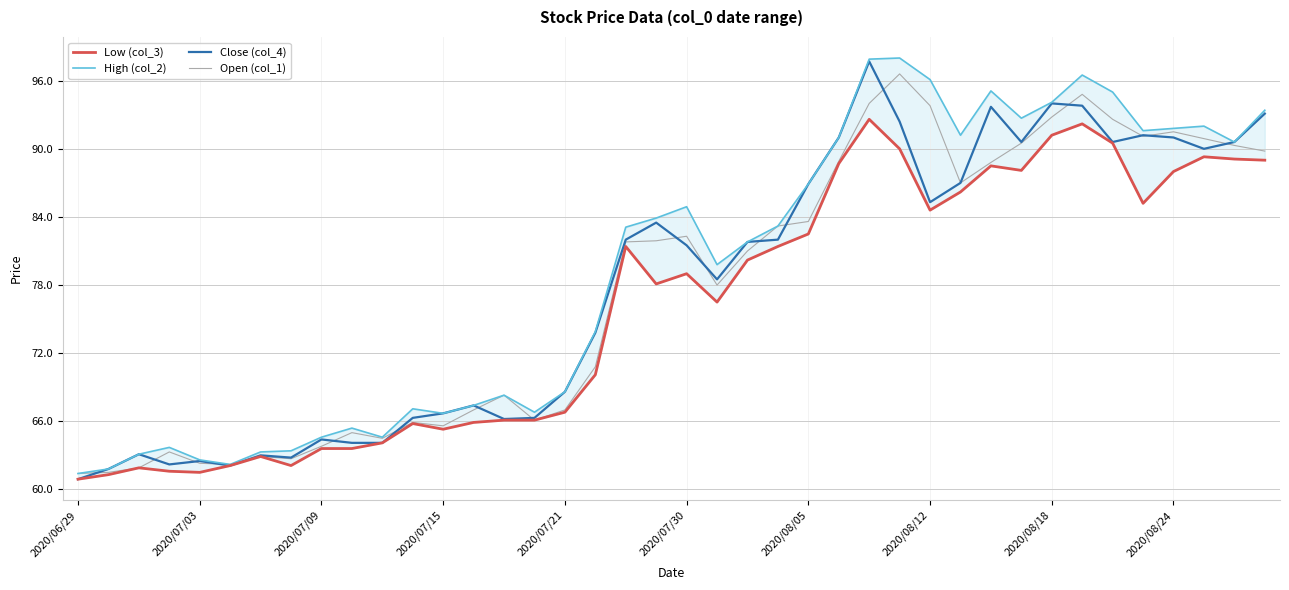

True or false: Open (col_1) has a value of 135.6 at 26.

False